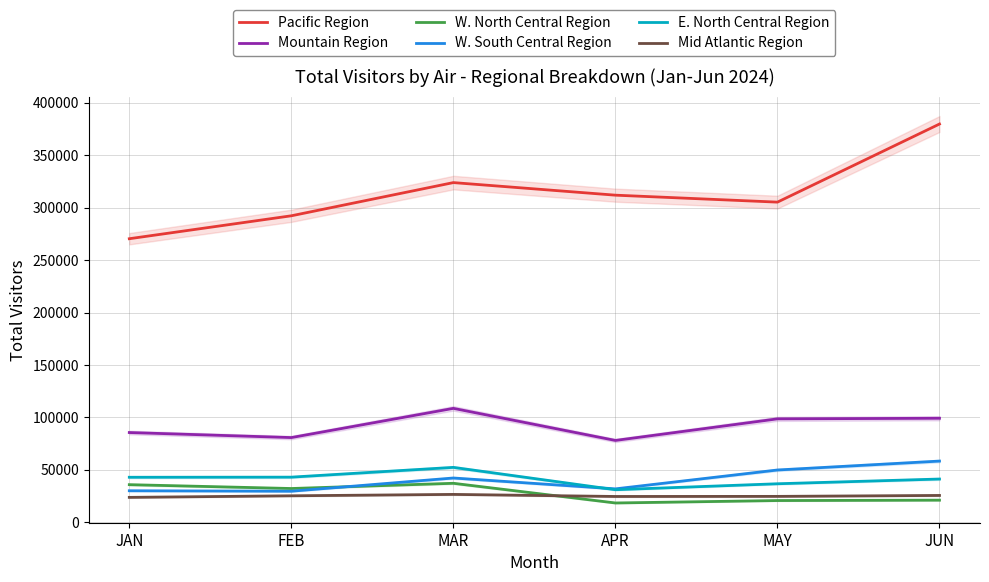

Is the value of W. North Central Region at APR greater than the value of E. North Central Region at JAN?

No